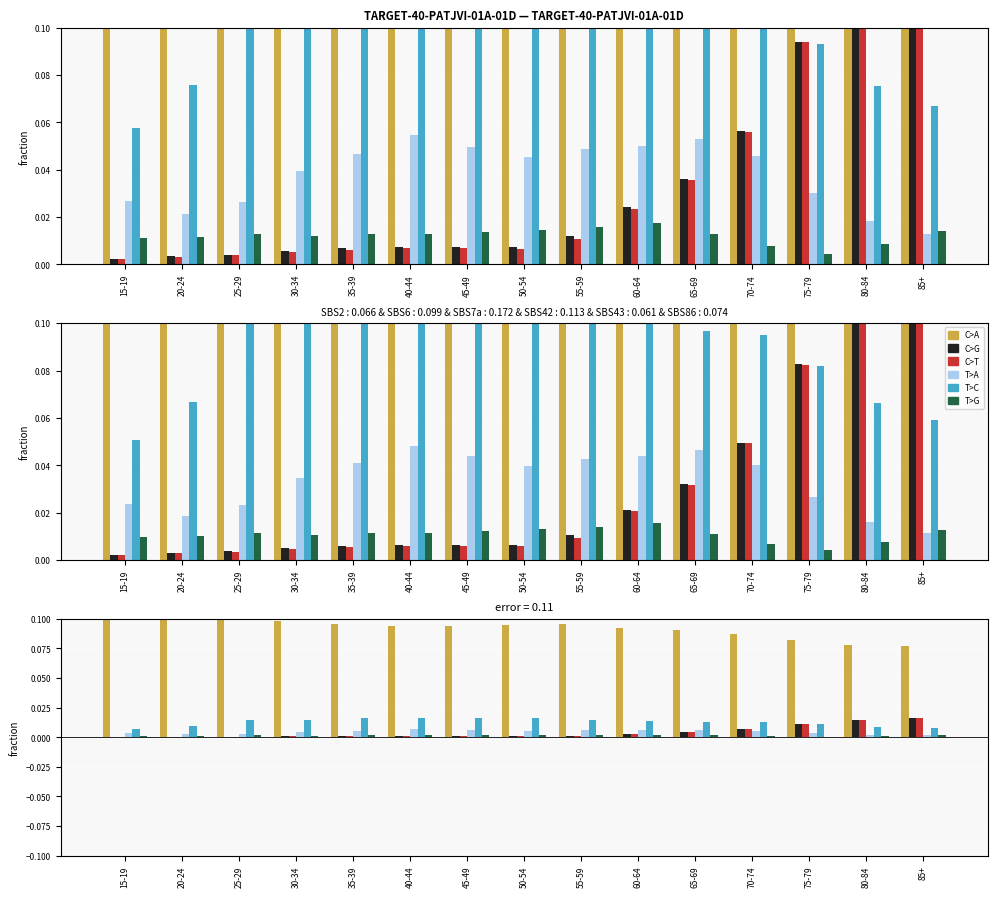

What is the label of the 6th bar from the left?

40-44